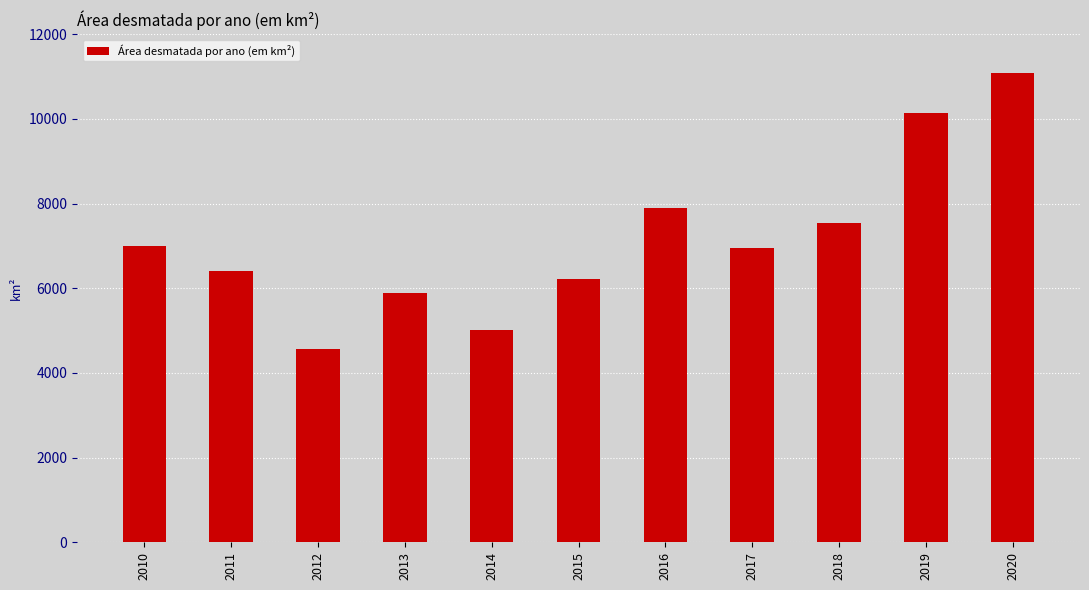

What is the difference between the values at 2016 and 2012?

3322